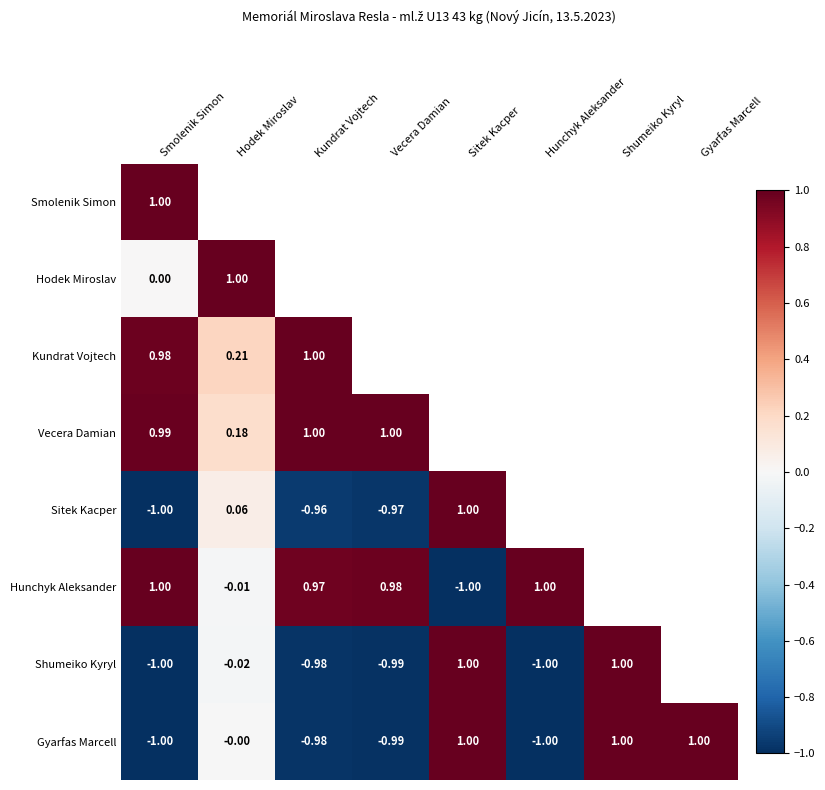

Which series has the widest spread of values?

Smolenik Simon